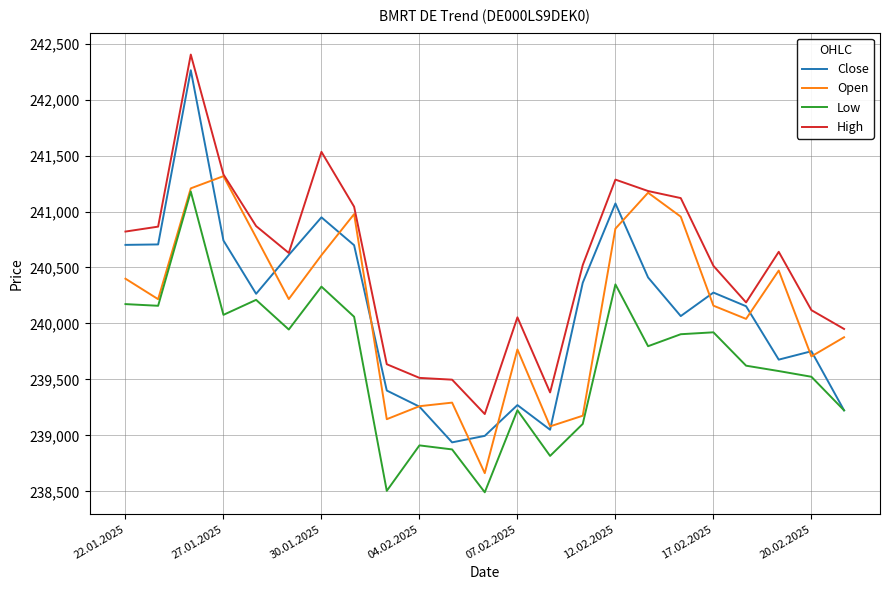

Which series has the widest spread of values?

Close